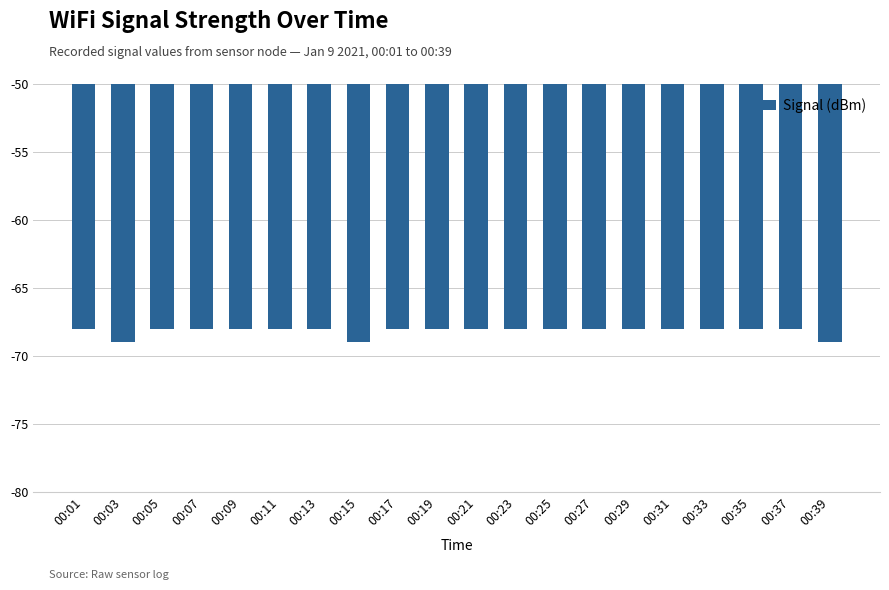

Reading left to right, transcribe all the data shown in this chart.

-68	-69	-68	-68	-68	-68	-68	-69	-68	-68	-68	-68	-68	-68	-68	-68	-68	-68	-68	-69